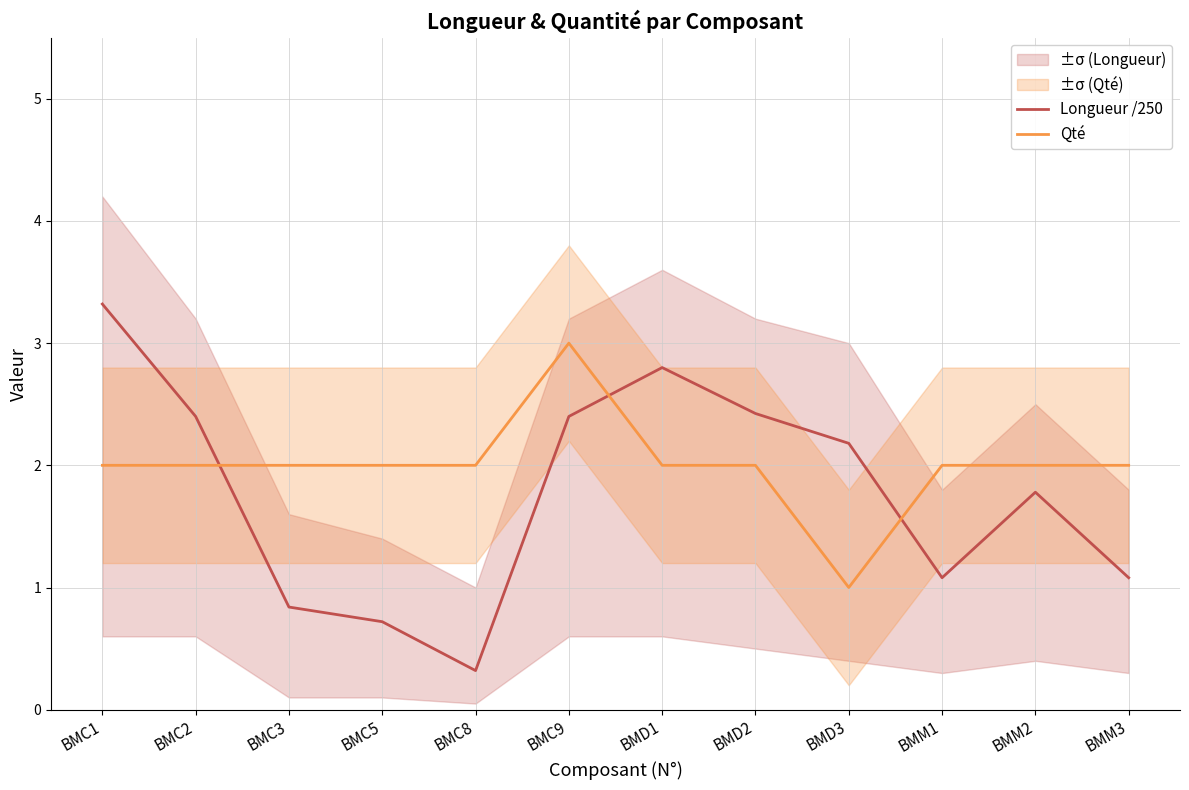

At which category does Qté reach its first local valley?

BMD3